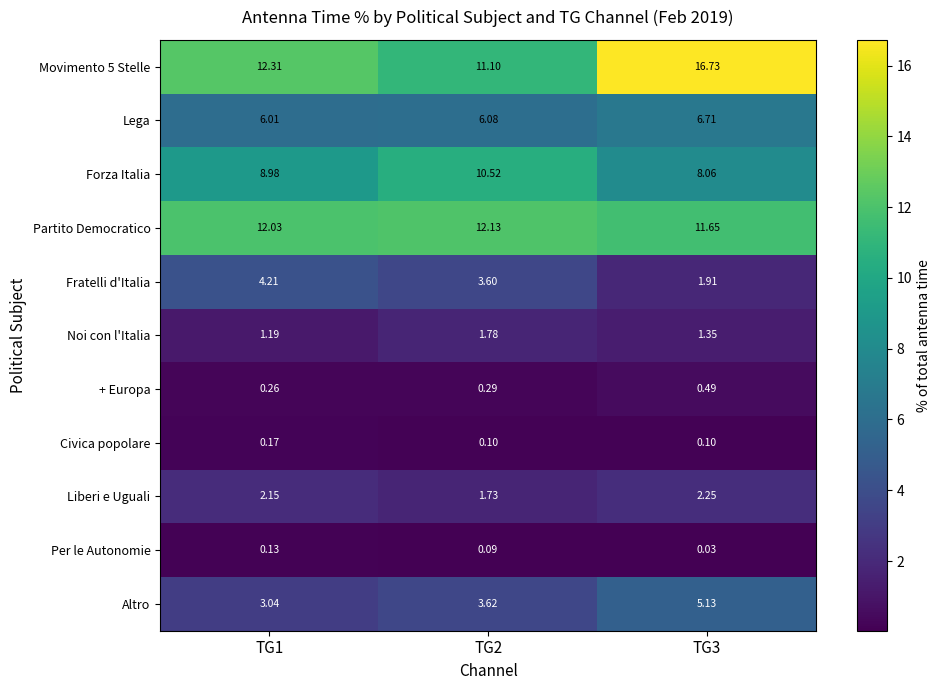

Is the value of Forza Italia at TG1 greater than the value of Liberi e Uguali at TG1?

Yes